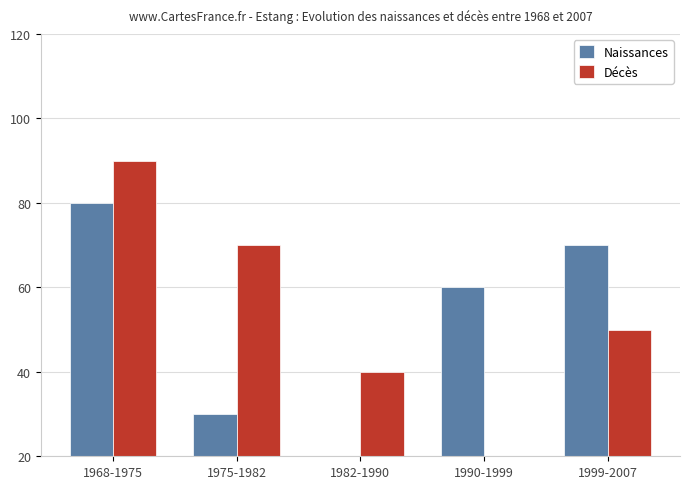

Between 1990-1999 and 1975-1982, which is larger?

1990-1999